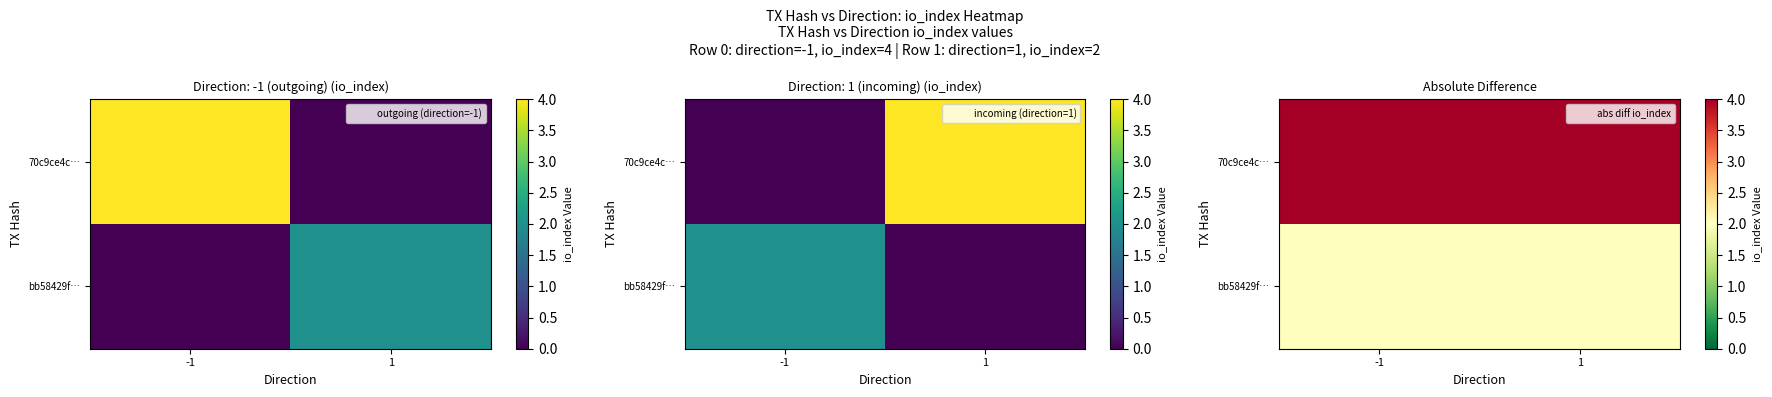

How many categories are shown in the chart?

2